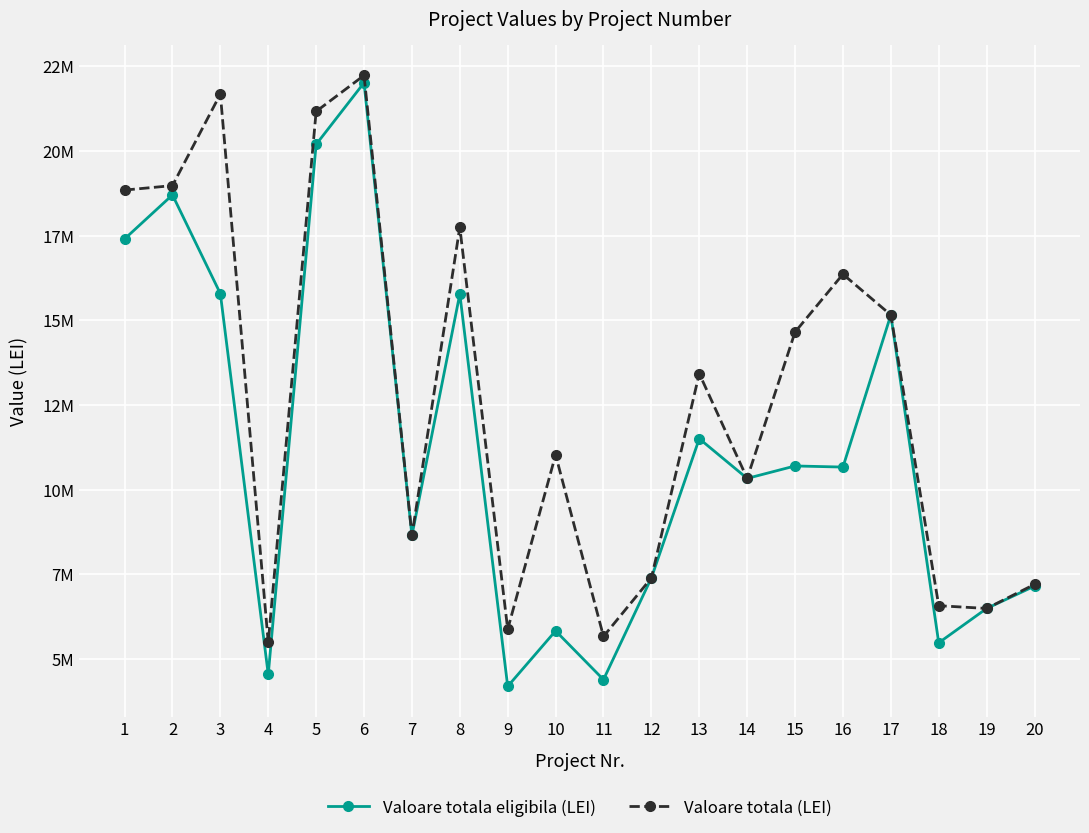

What is the smallest value displayed?

4193220.9